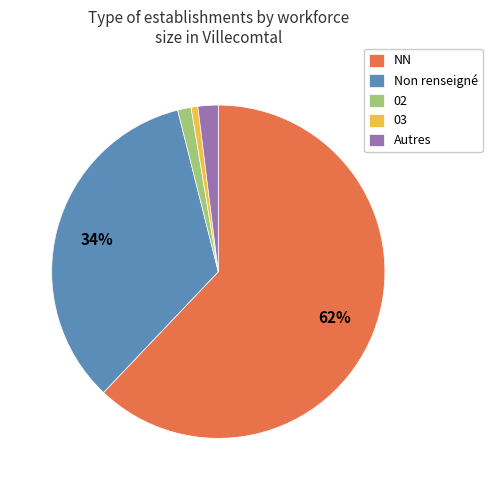

To the nearest percent, what is the difference between the largest and smallest slice percentages?

61%